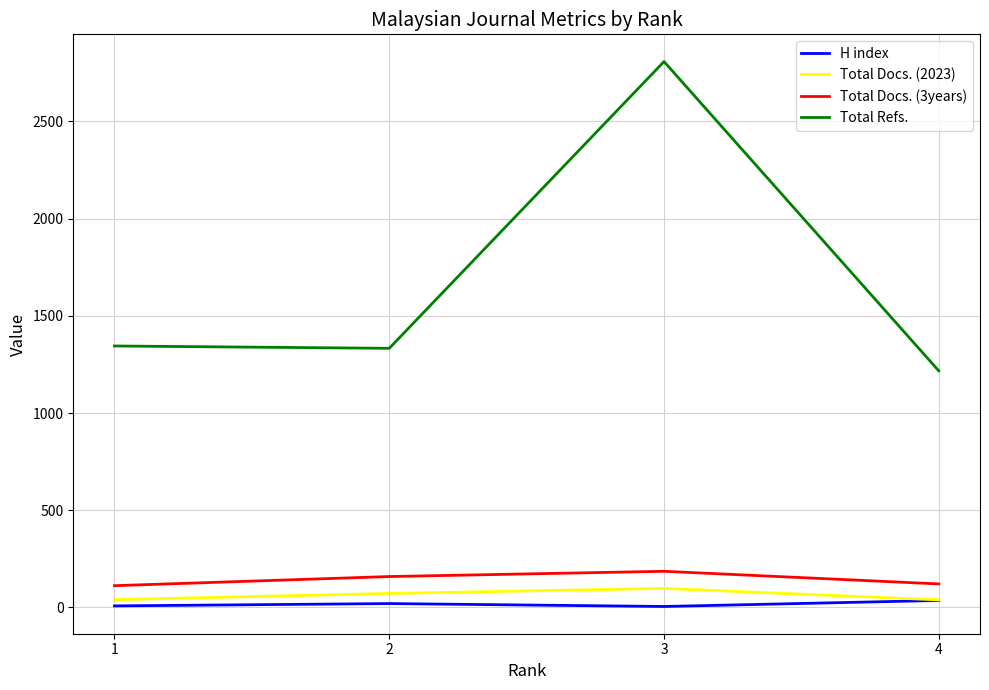

How many interior local peaks does the Total Refs. series have?

1